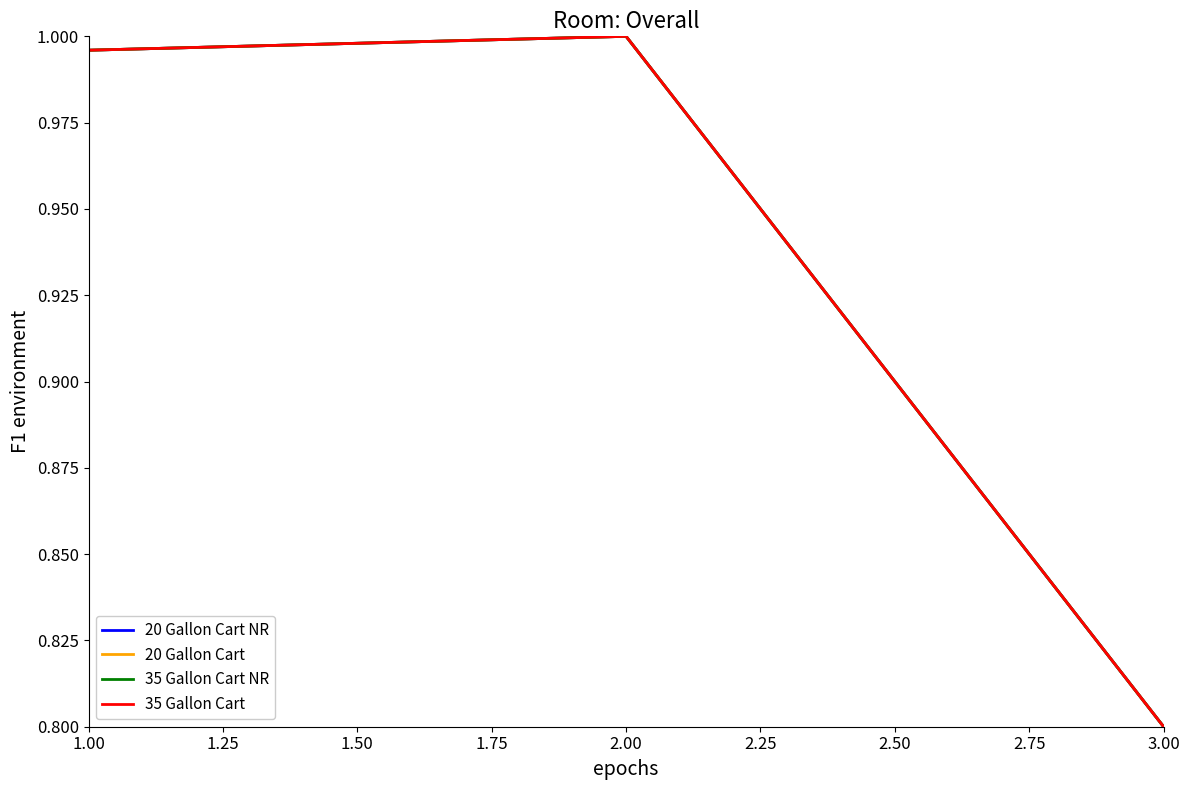

Which category has the lowest value in the 20 Gallon Cart NR series?

3.00